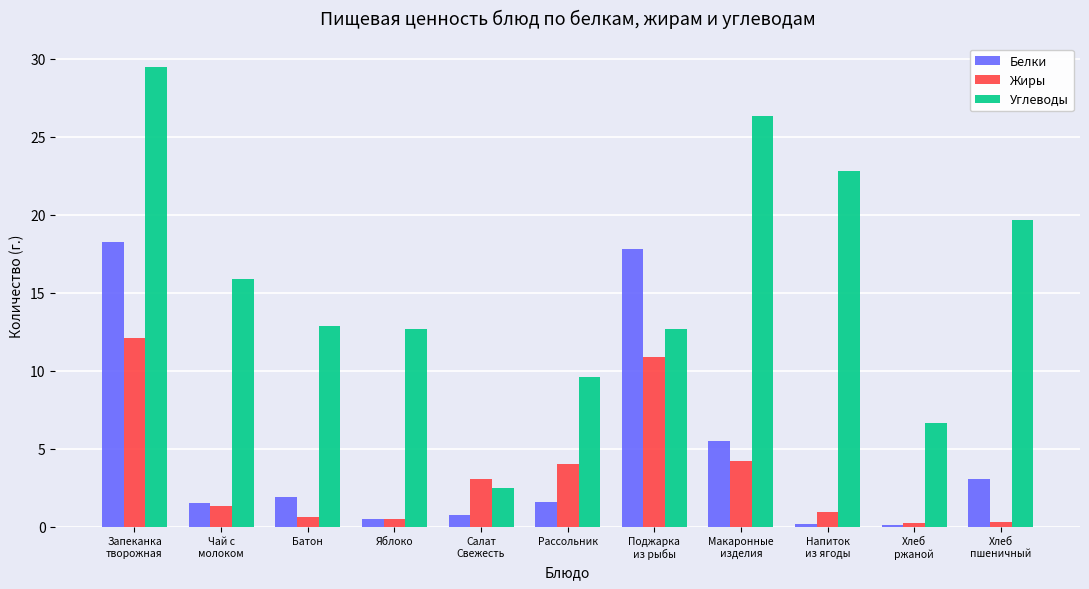

At which category is the sum across all series the highest?

Запеканка
творожная